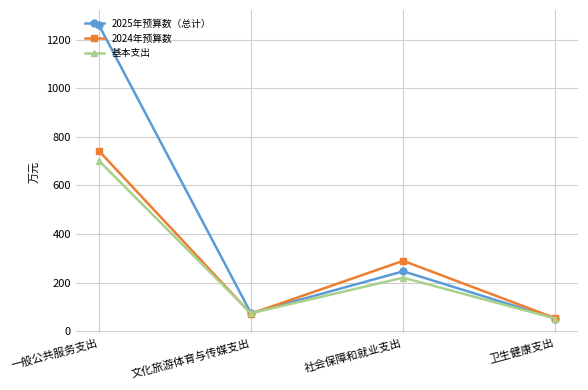

What value does the 2024年预算数 series have at 一般公共服务支出?

743.2